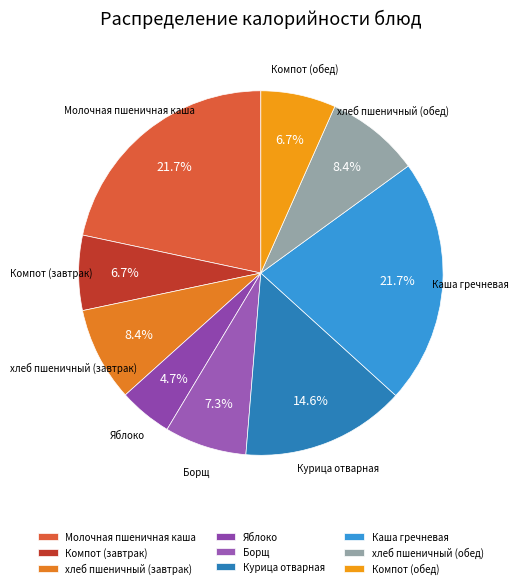

The Каша гречневая slice represents 22% of the pie. True or false?

True